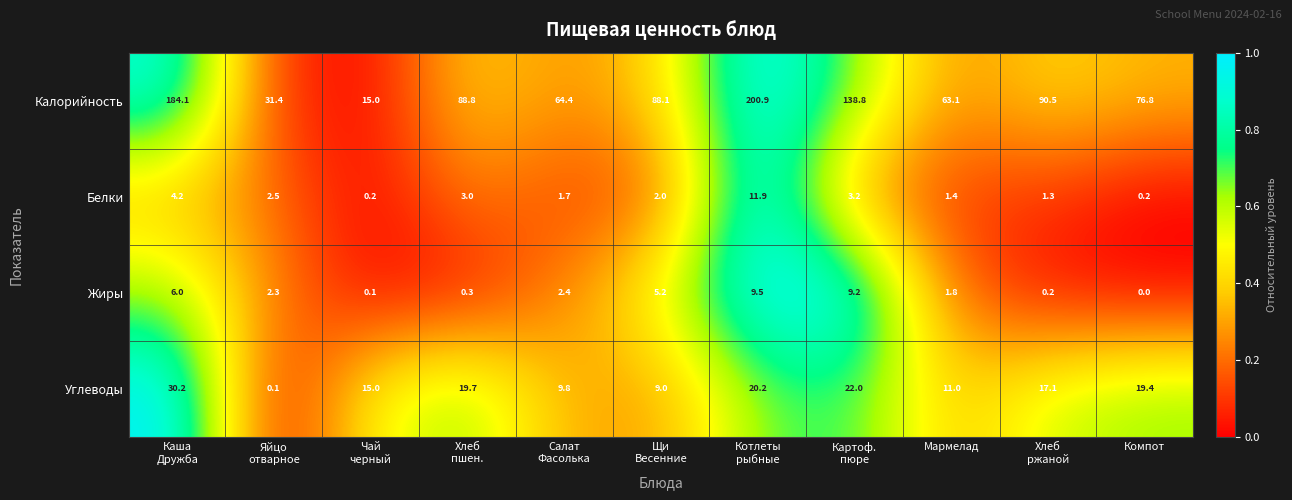

What is the sum of all Белки values?

31.6